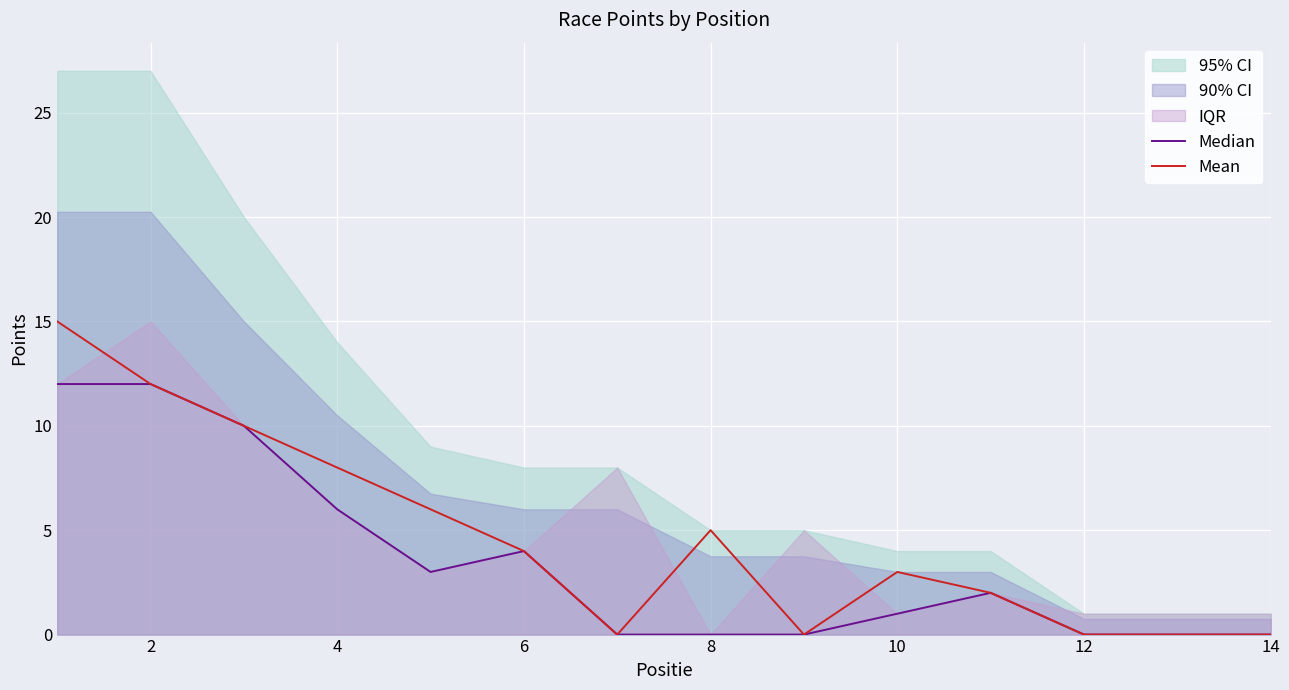

Is it true that Mean equals 11 at 4?

False